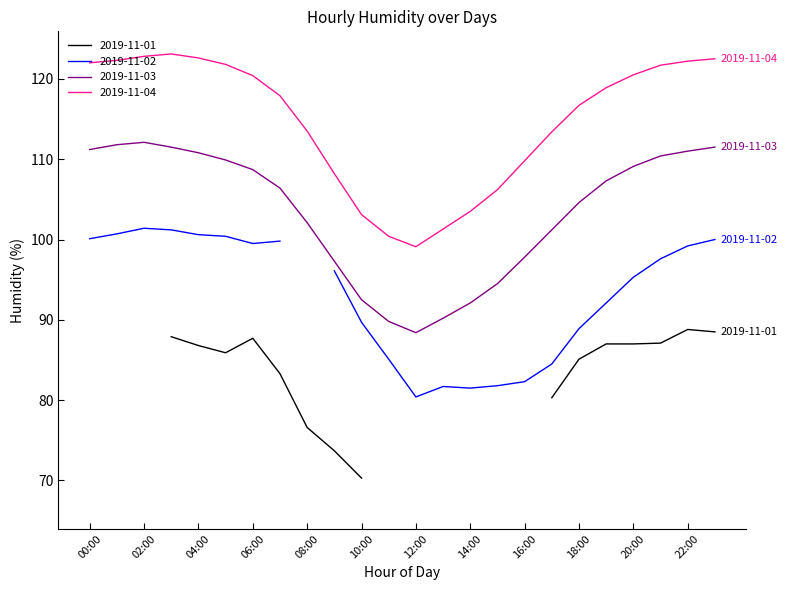

What is the sum of all 2019-11-03 values?

2482.2